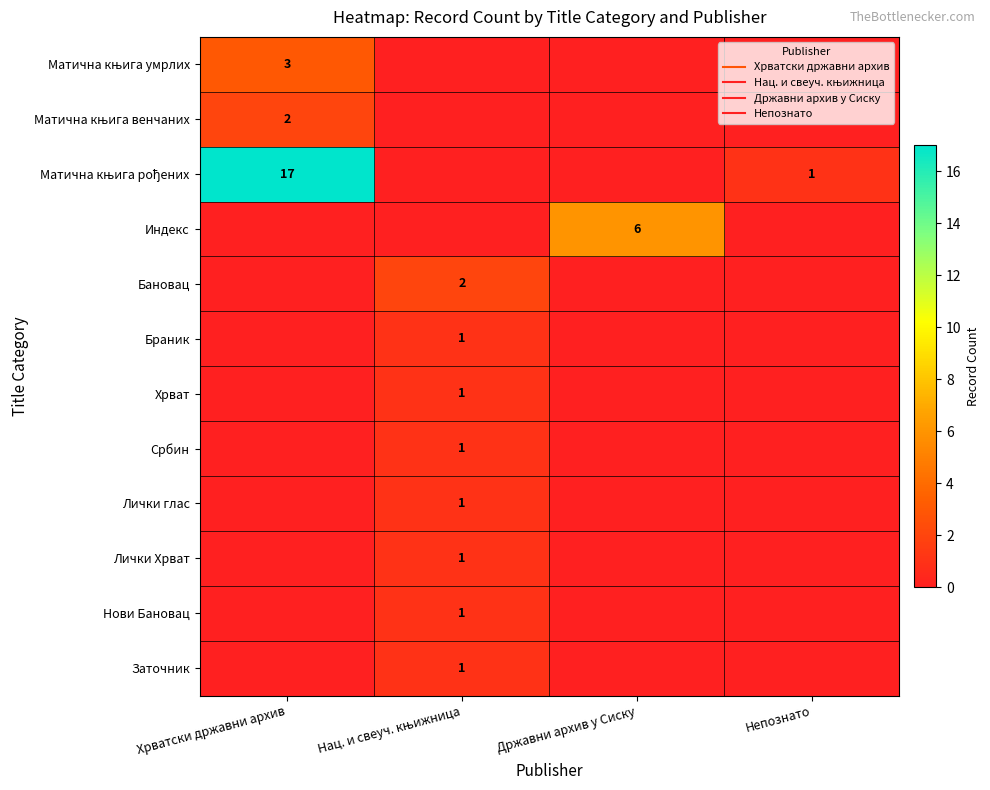

What is the sum of all Хрват values?

1